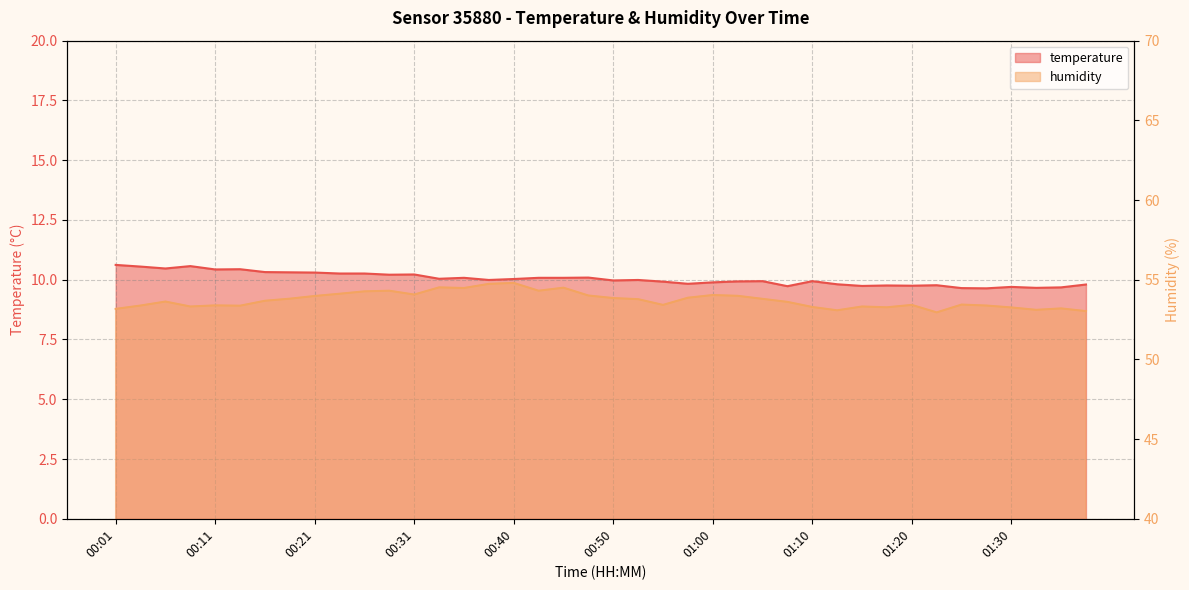

At which category is the sum across all series the highest?

00:40